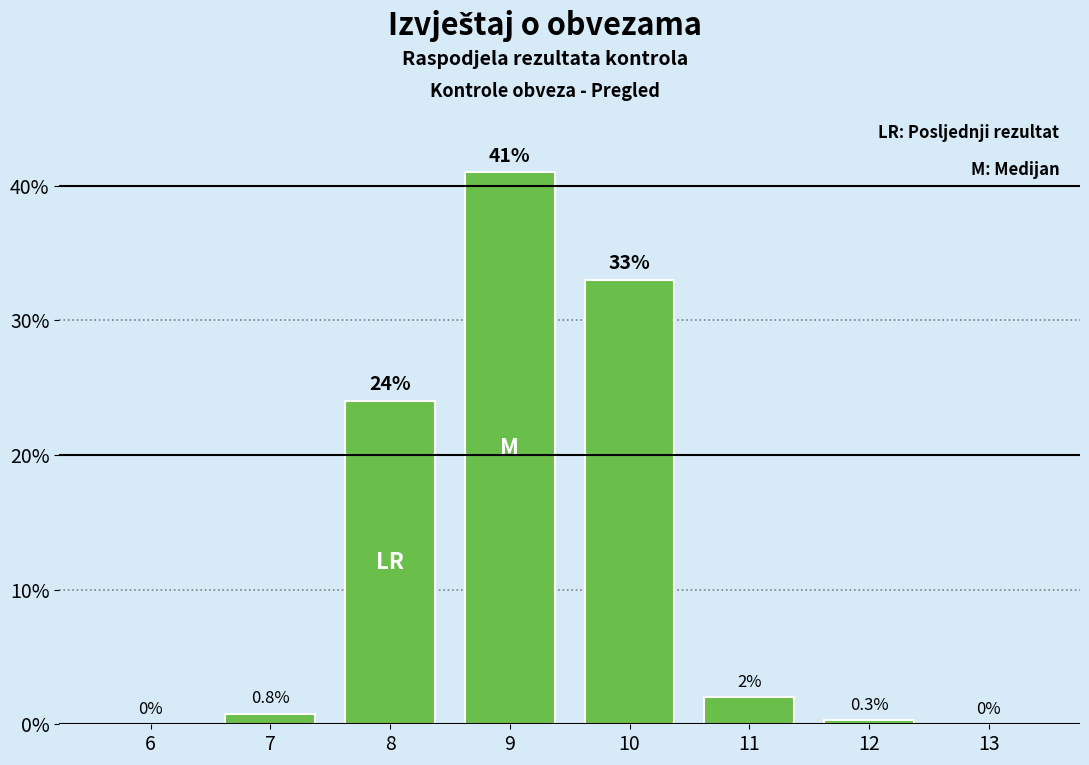

Reading left to right, transcribe all the data shown in this chart.

6=0.0	7=0.8	8=24.0	9=41.0	10=33.0	11=2.0	12=0.3	13=0.0